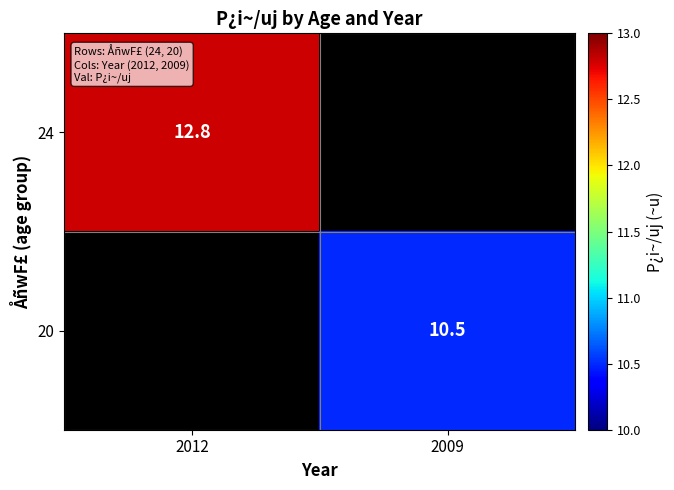

How many series are shown in this chart?

2